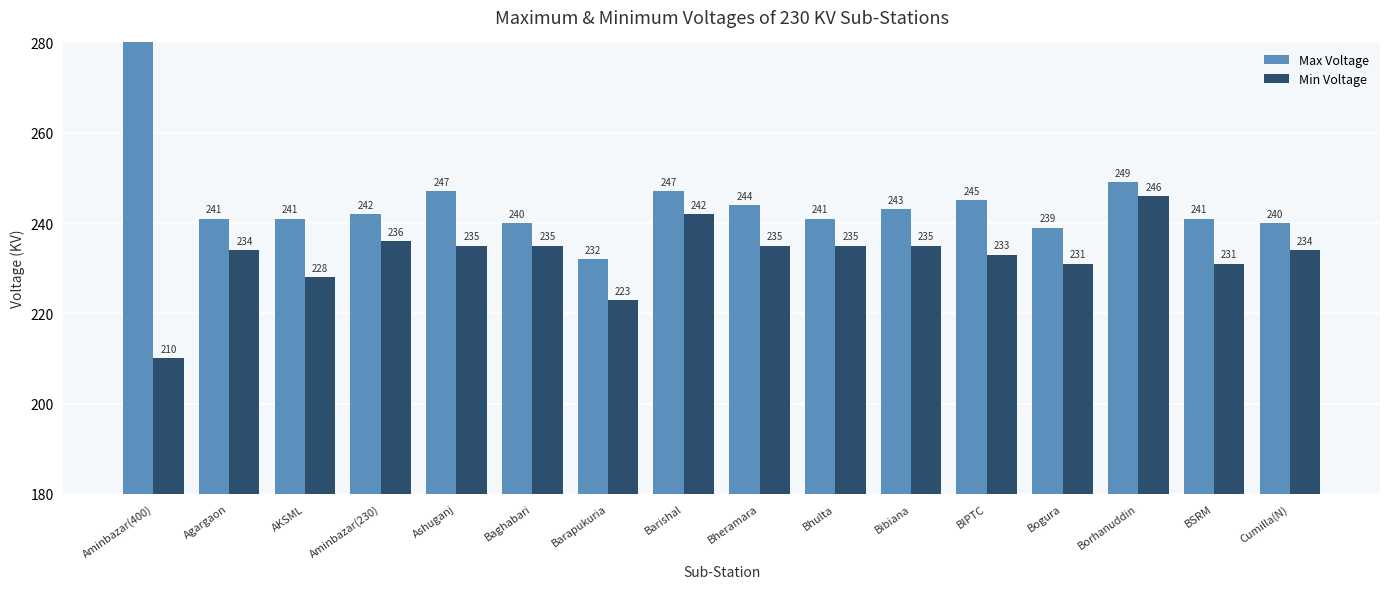

At which label does Min Voltage first exceed 235?

Aminbazar(230)